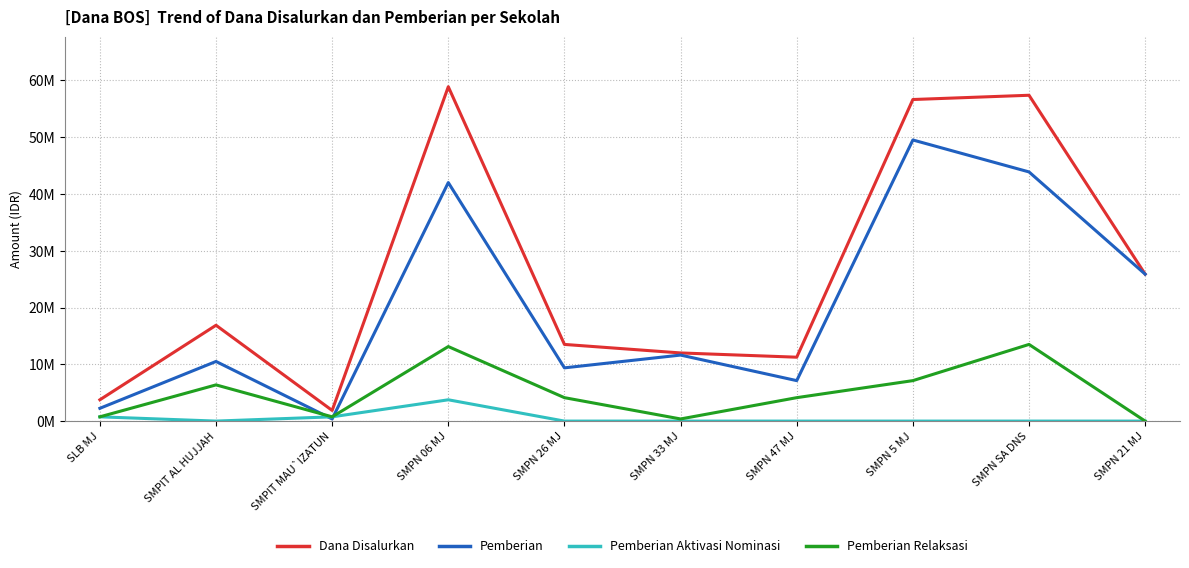

Which has a higher value, SMPN SA DNS or SMPN 47 MJ?

SMPN SA DNS